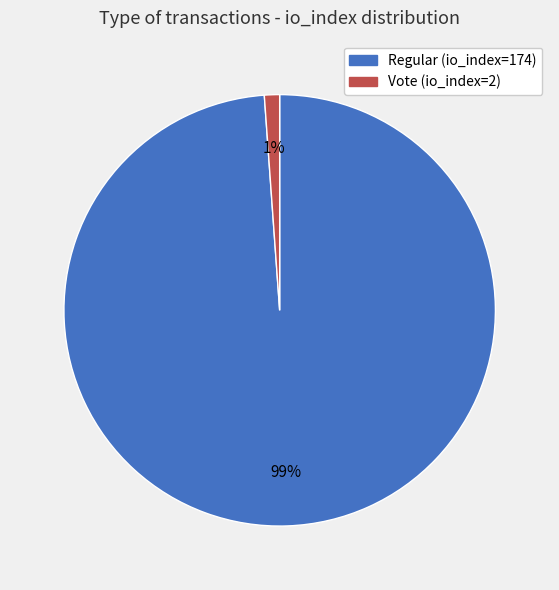

To the nearest percent, what is the difference between the Vote (io_index=2) and Regular (io_index=174) slice percentages?

98%